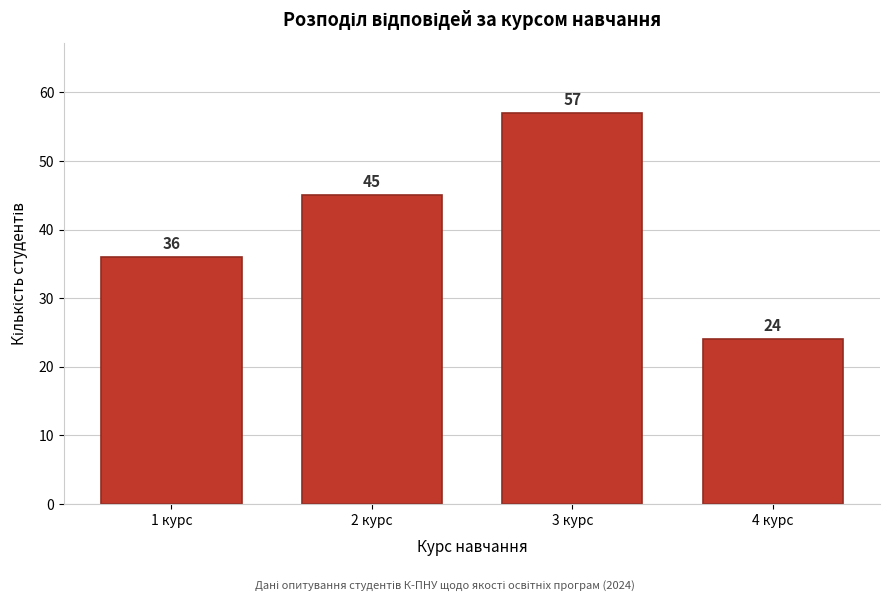

Reading right to left, transcribe all the data shown in this chart.

24	57	45	36